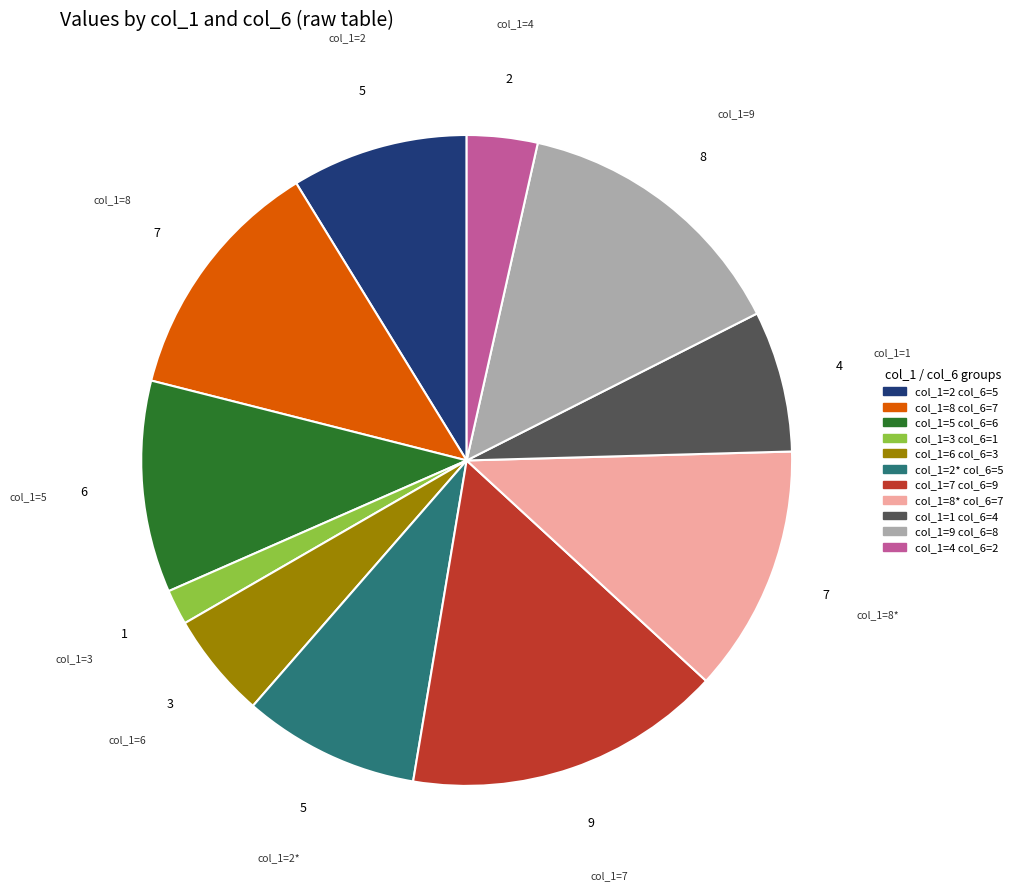

Does any single category account for the majority?

No